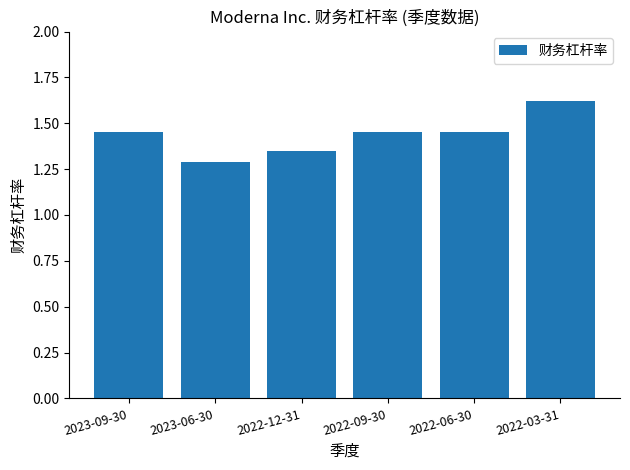

Is it true that the value at 2022-06-30 is 2.5?

False